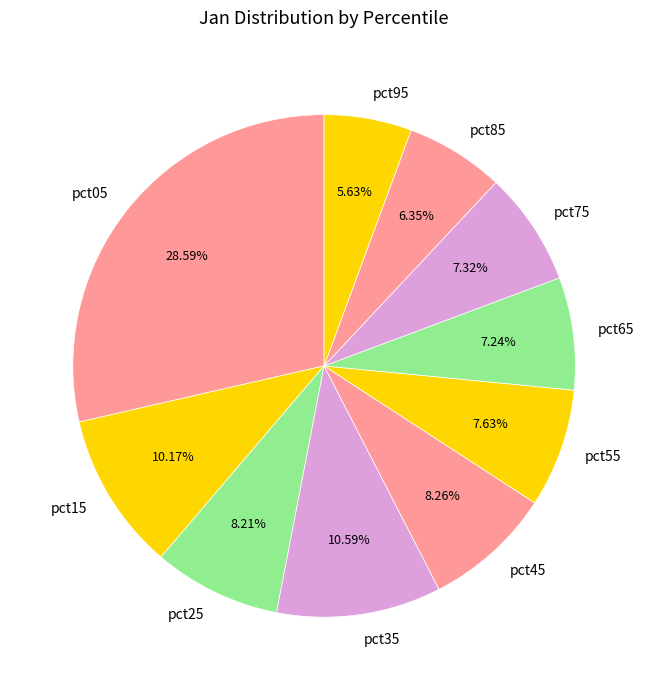

Does pct05 represent more than half of the total?

No